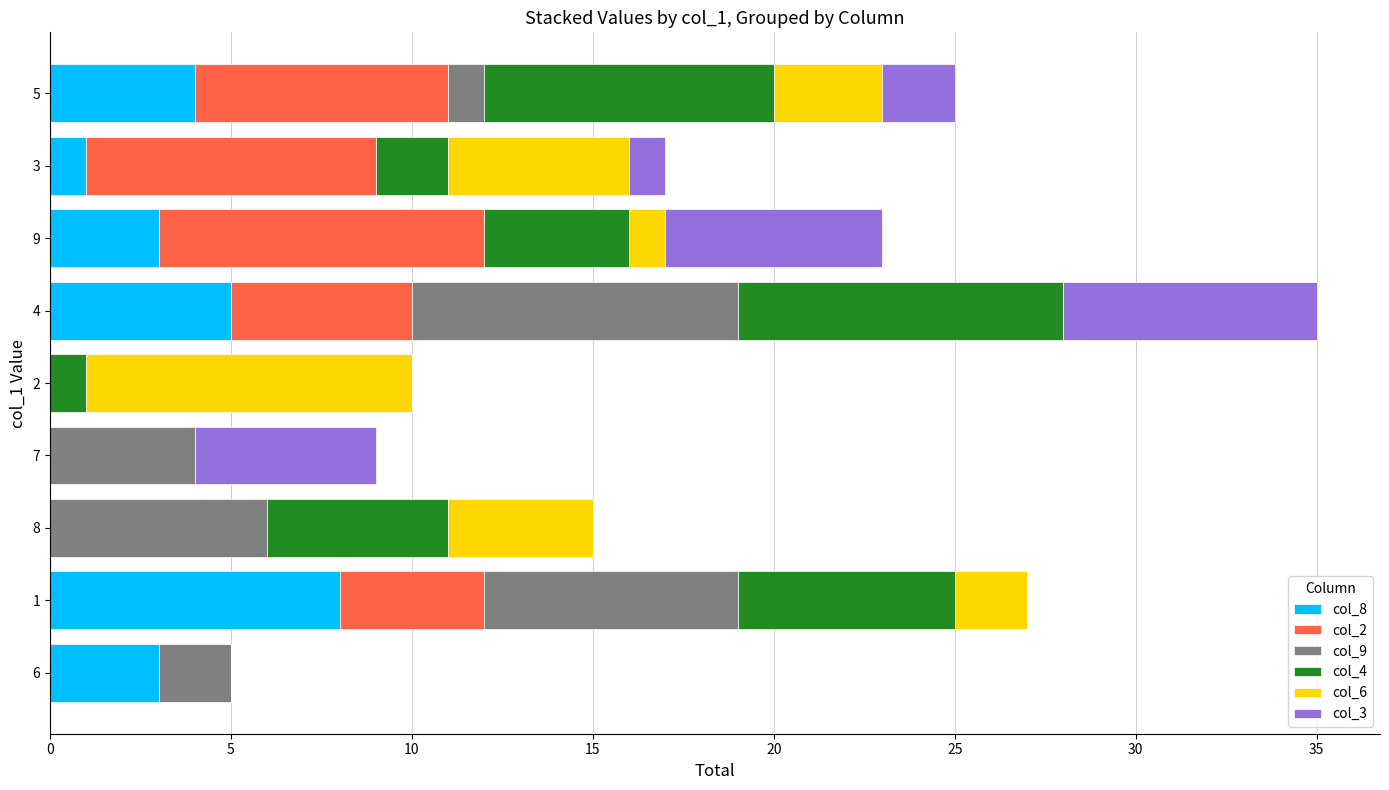

At which category is the sum across all series the highest?

4